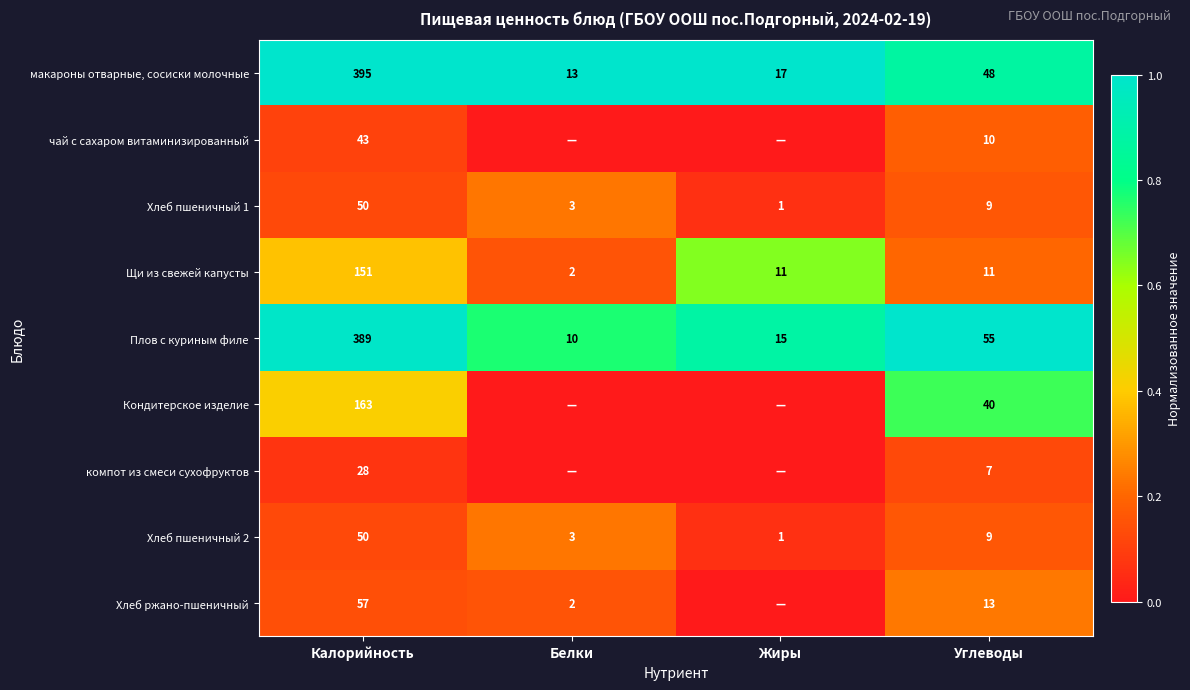

Is it true that чай с сахаром витаминизированный equals 0.3 at Углеводы?

False